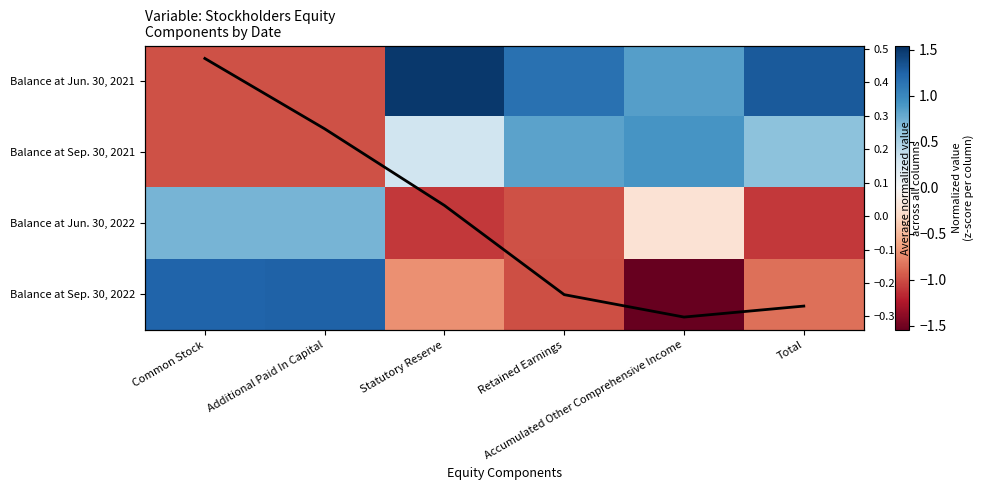

What is the difference between the second highest and second lowest values in the Balance at Jun. 30, 2021 series?

2.3